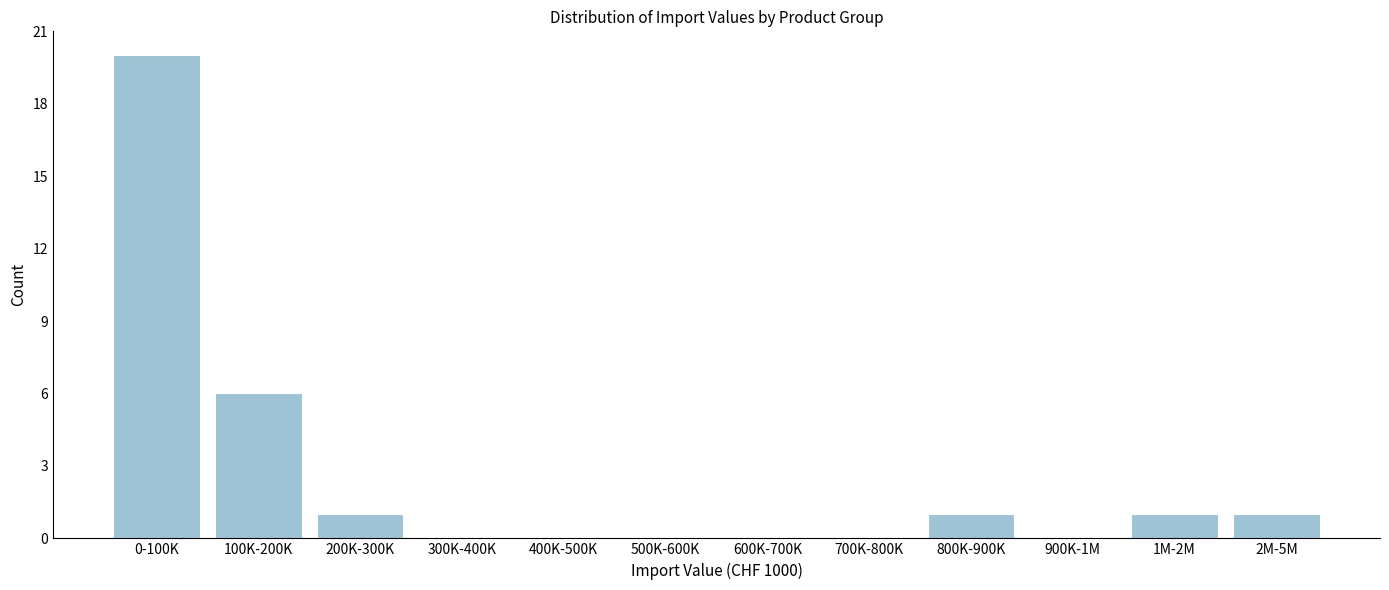

Reading left to right, extract all data points from this chart.

0-100K=20	100K-200K=6	200K-300K=1	300K-400K=0	400K-500K=0	500K-600K=0	600K-700K=0	700K-800K=0	800K-900K=1	900K-1M=0	1M-2M=1	2M-5M=1